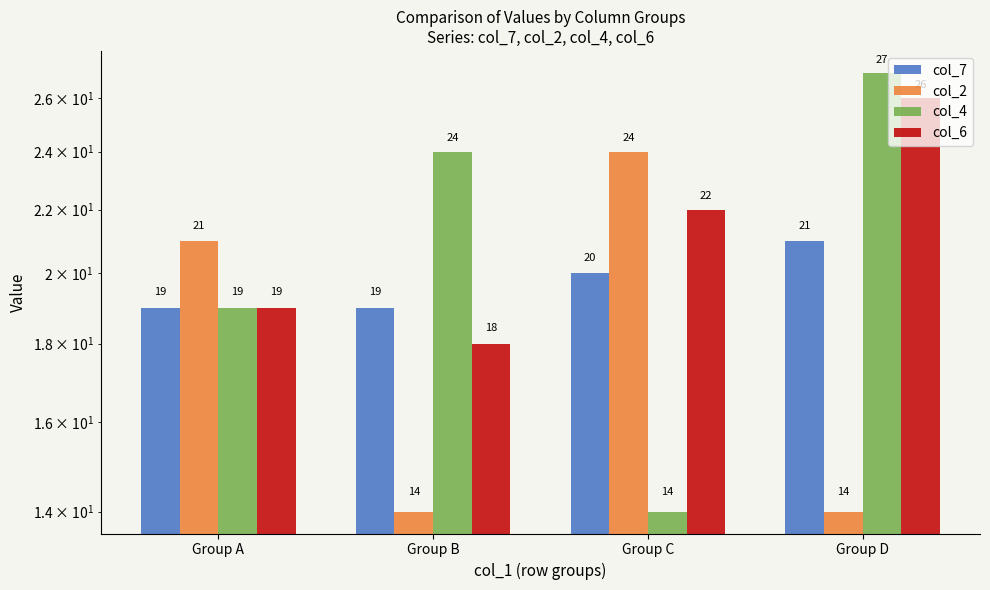

What is the value of the col_2 bar at the 1st from the left?

21